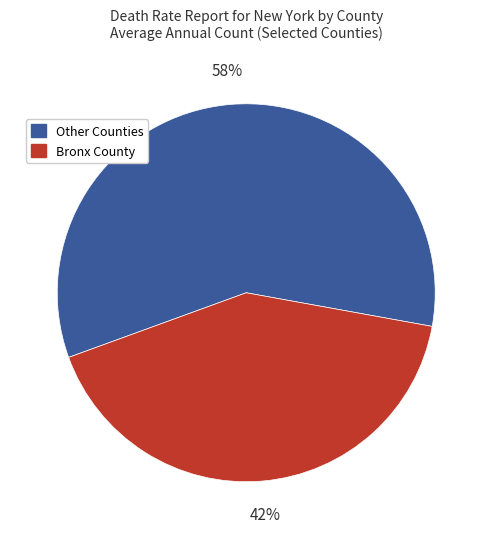

Is there a majority slice in this chart?

Yes